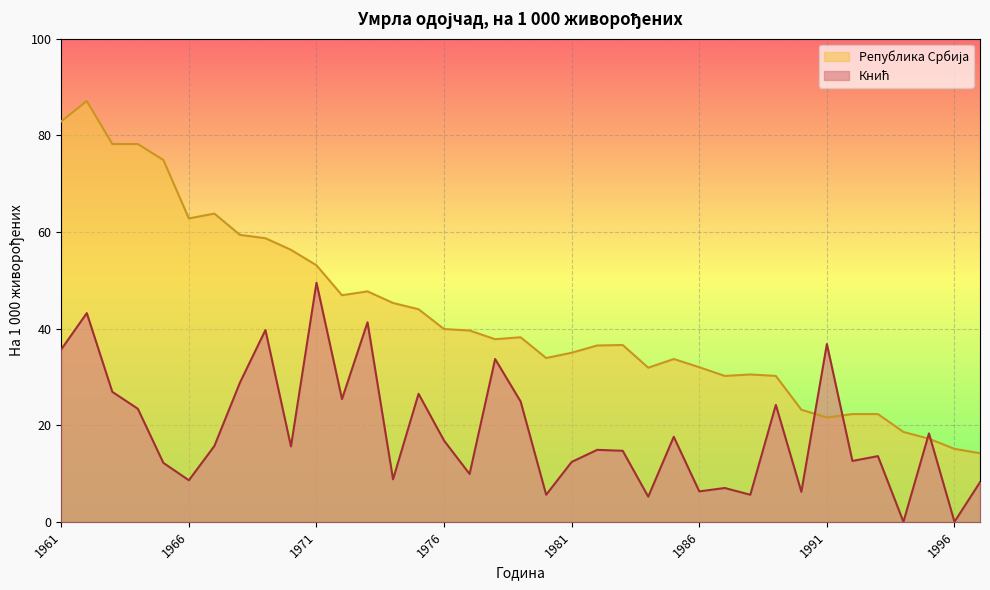

Between which two adjacent categories do Република Србија and Кнић first intersect?

1990 and 1991